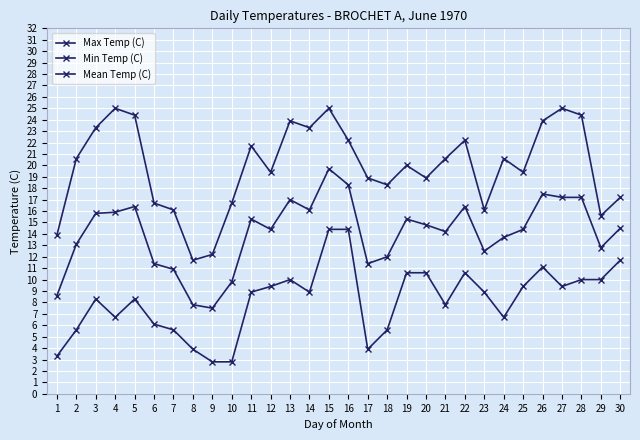

At which label does Min Temp (C) first exceed 8?

3